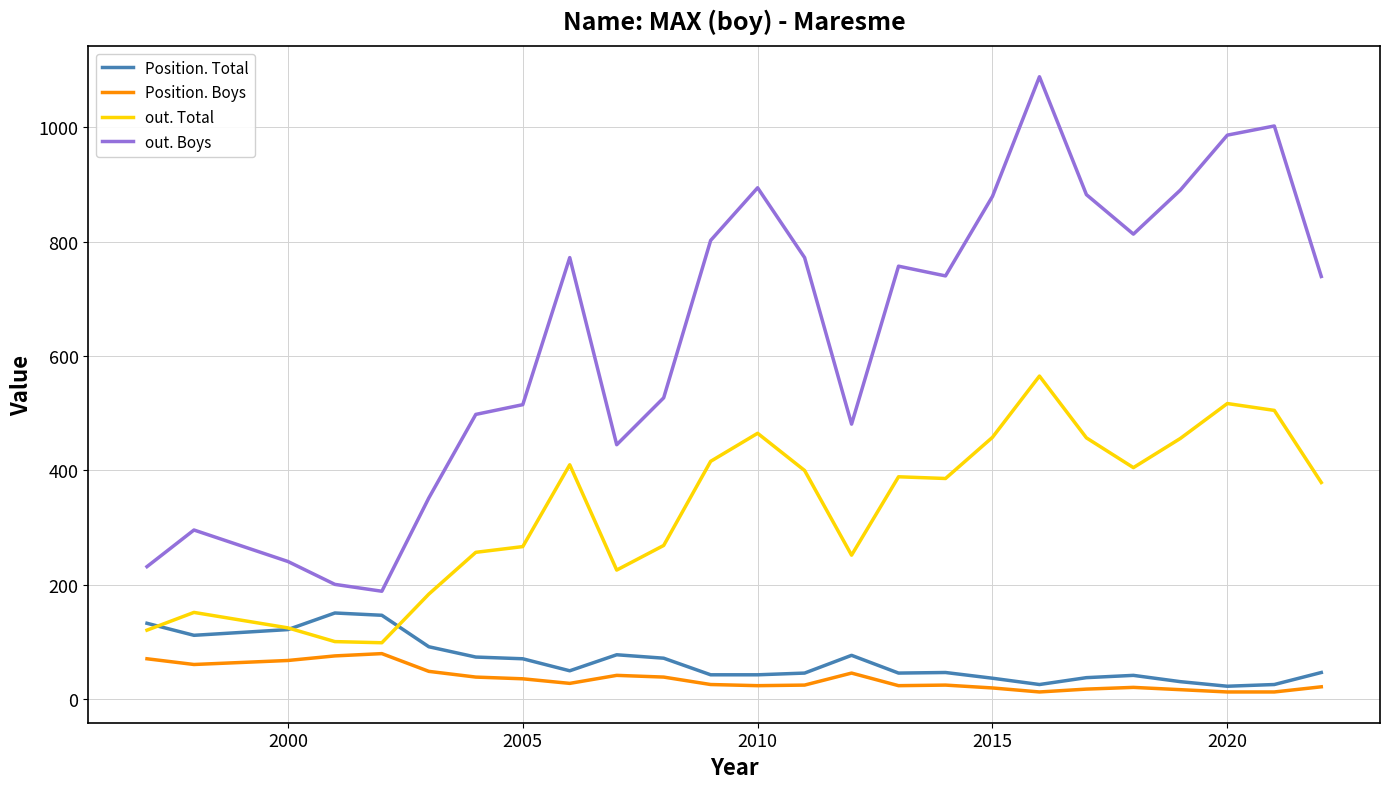

Which series has the largest total across all categories?

out. Boys